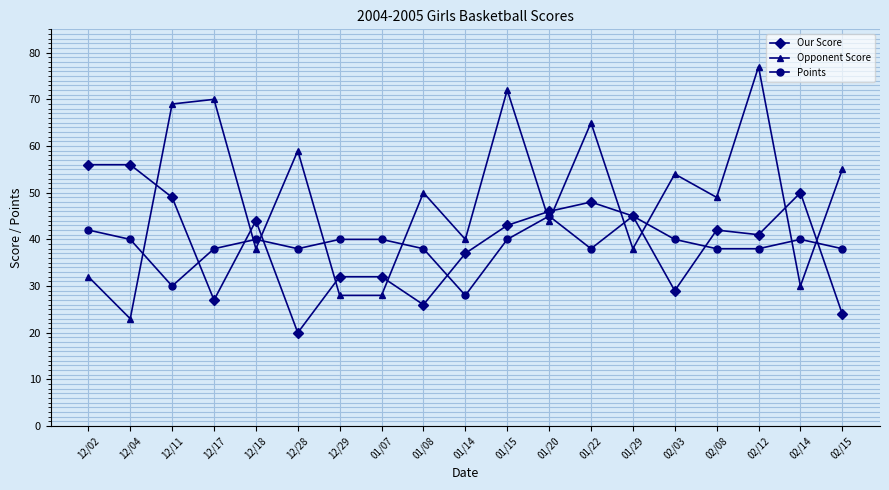

At which category does Points reach its first local peak?

12/18